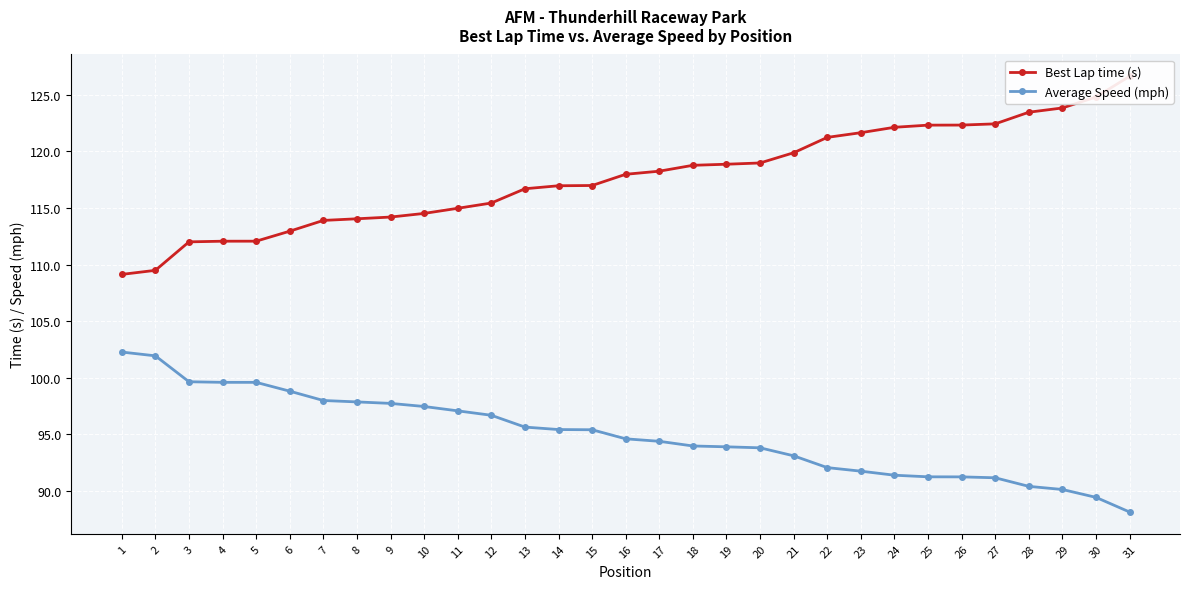

True or false: Average Speed (mph) and Best Lap time (s) intersect in this chart.

False